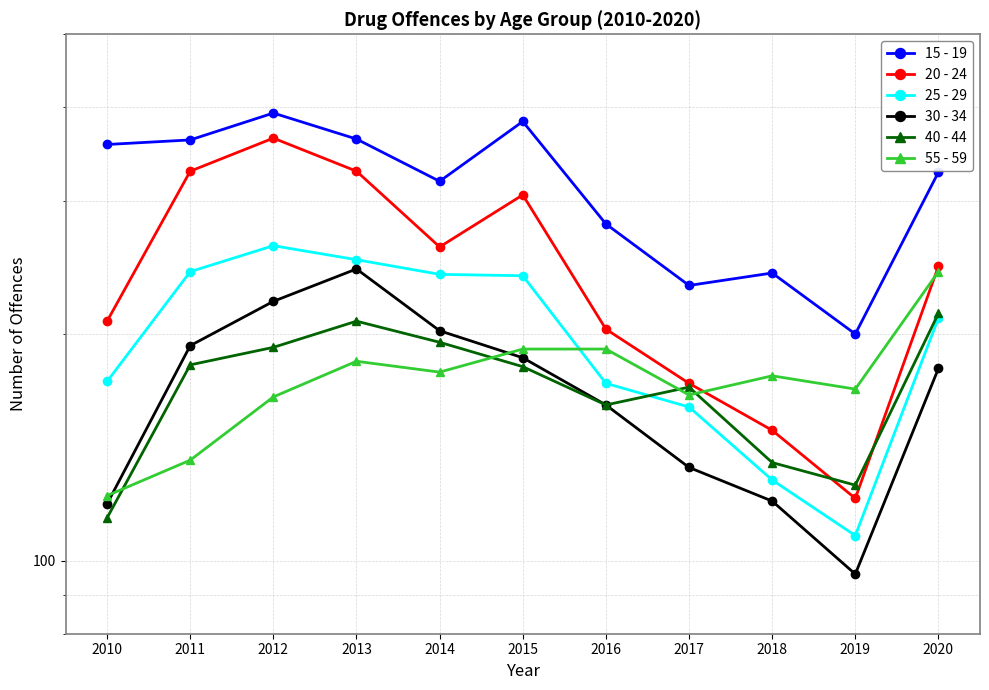

The 20 - 24 series shows 121 at 2019. True or false?

True